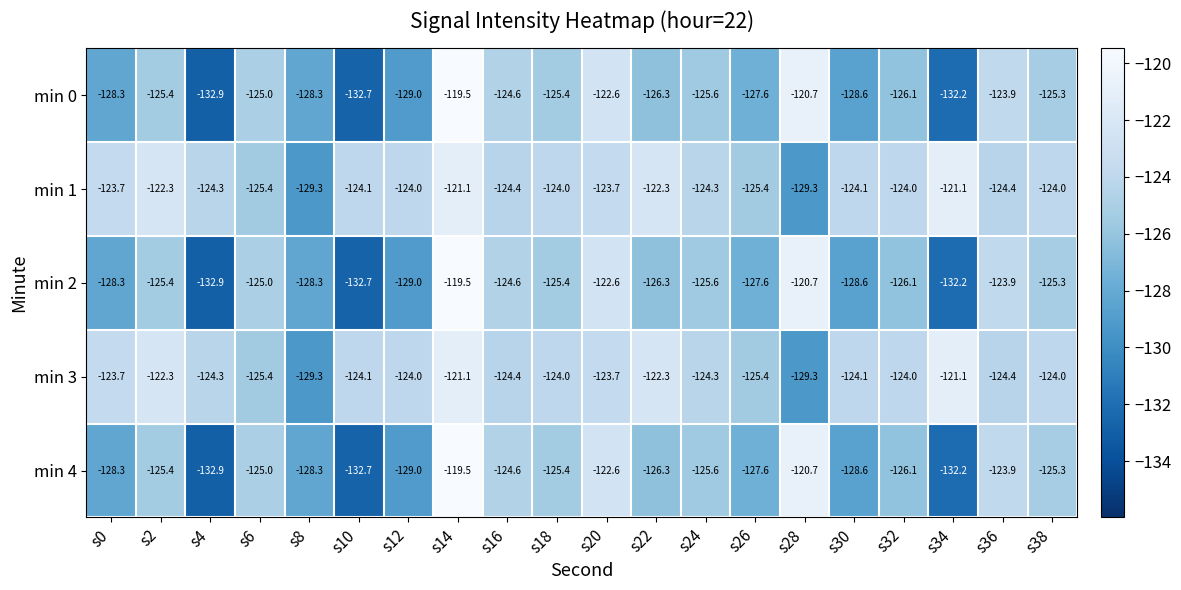

What is the maximum value for min 3?

-121.1